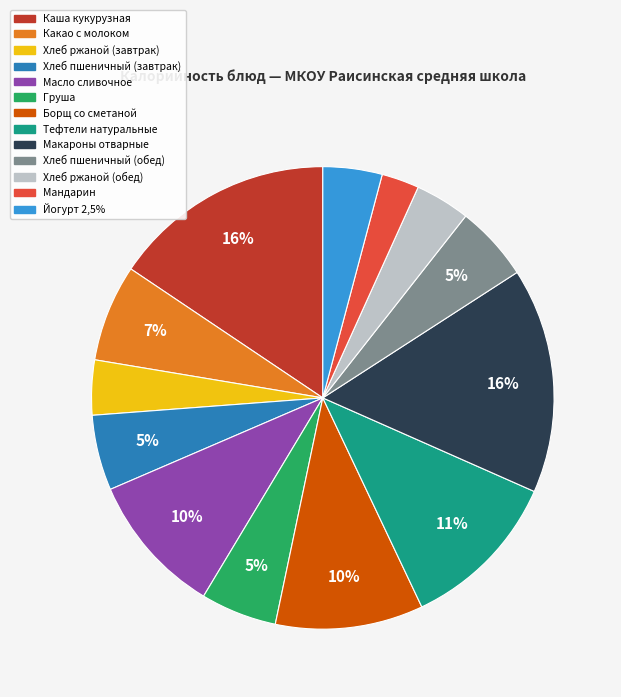

Does any single category account for the majority?

No